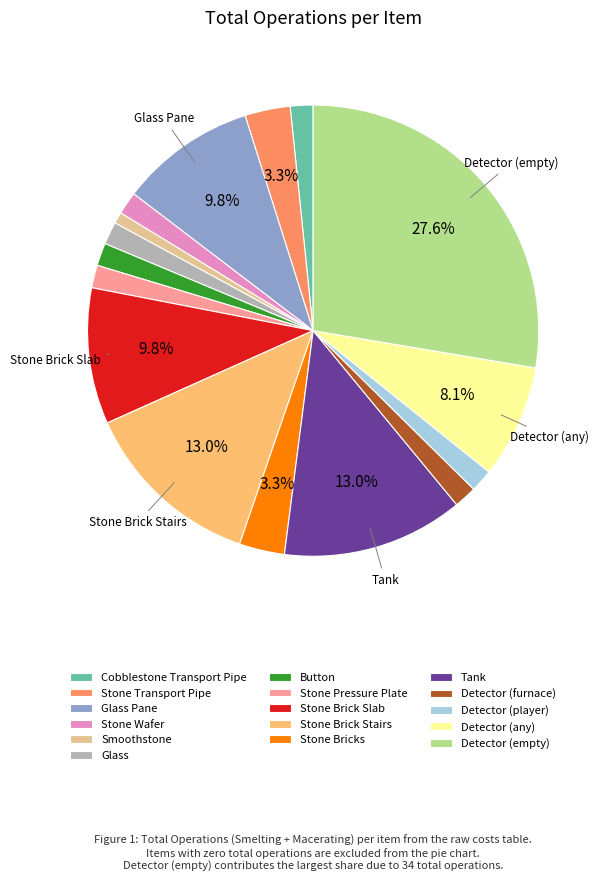

To the nearest percent, what is the difference between the Detector (any) and Stone Brick Slab slice percentages?

2%